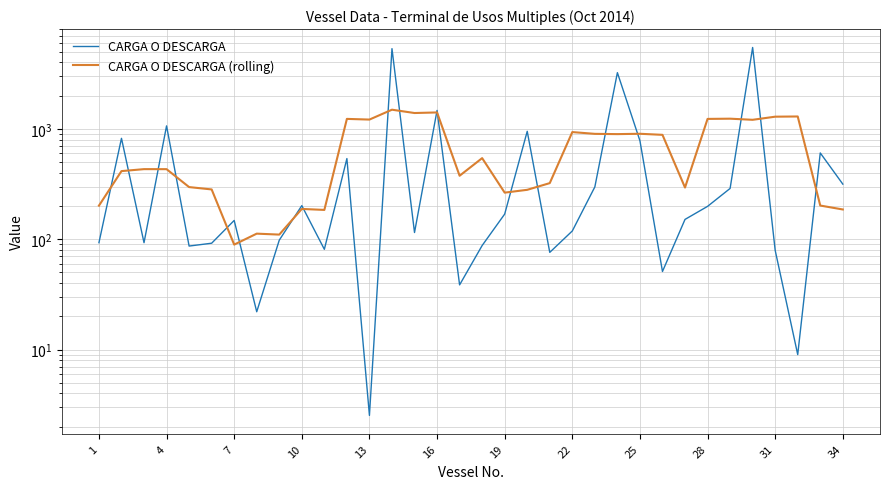

What is the sum of all CARGA O DESCARGA (rolling) values?

22737.4